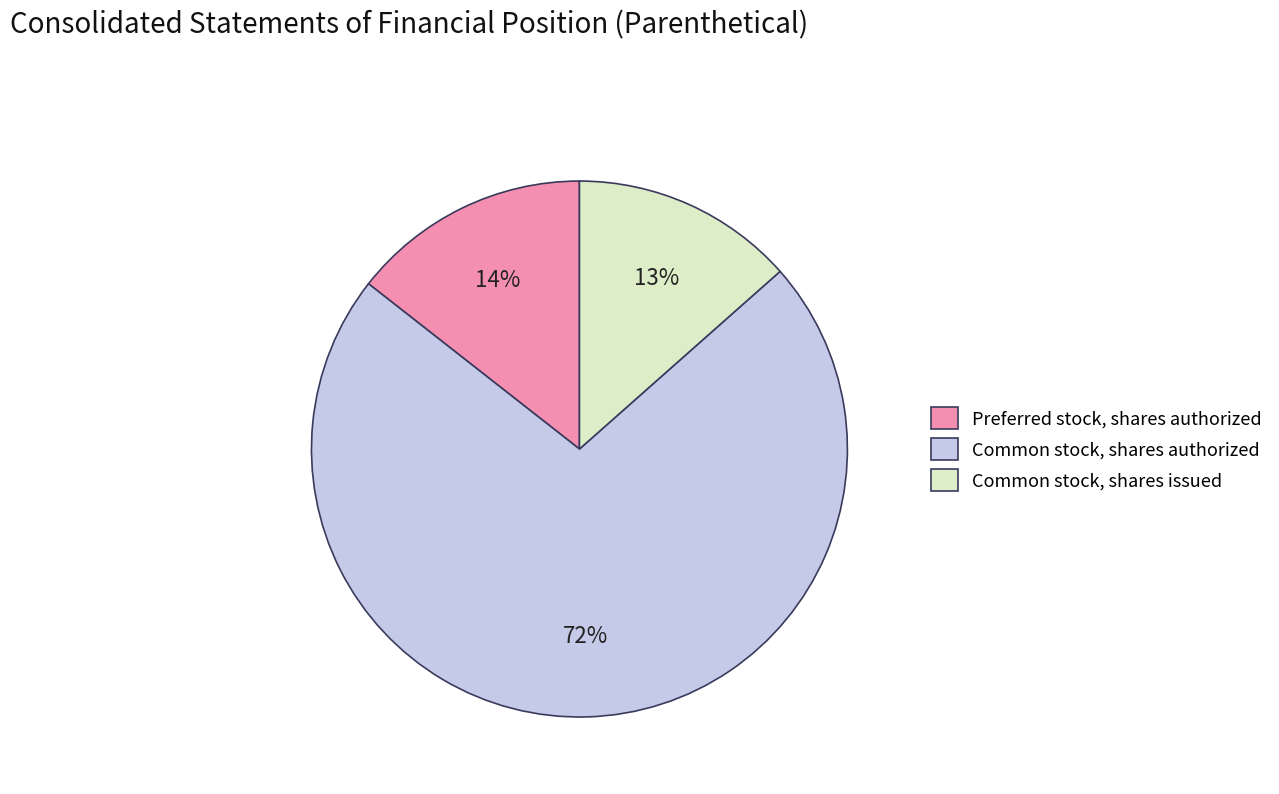

Is it true that Common stock, shares authorized is 72% of the pie?

True